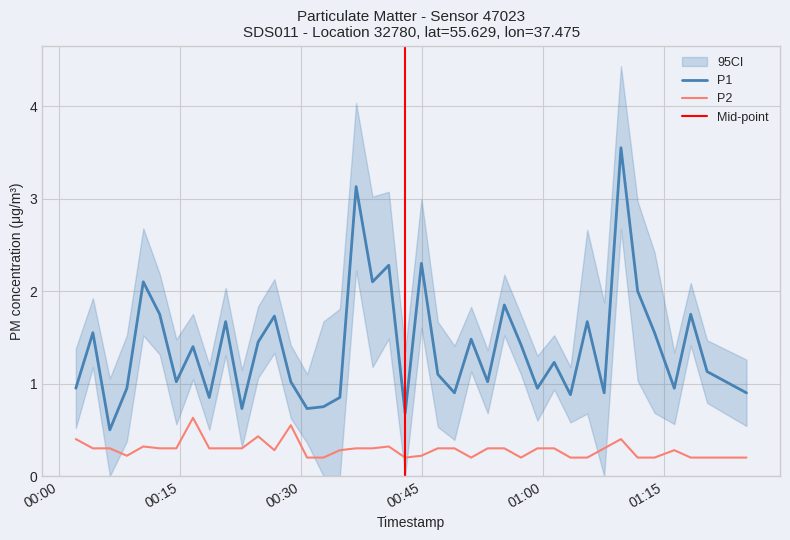

True or false: P2 and P1 intersect in this chart.

False